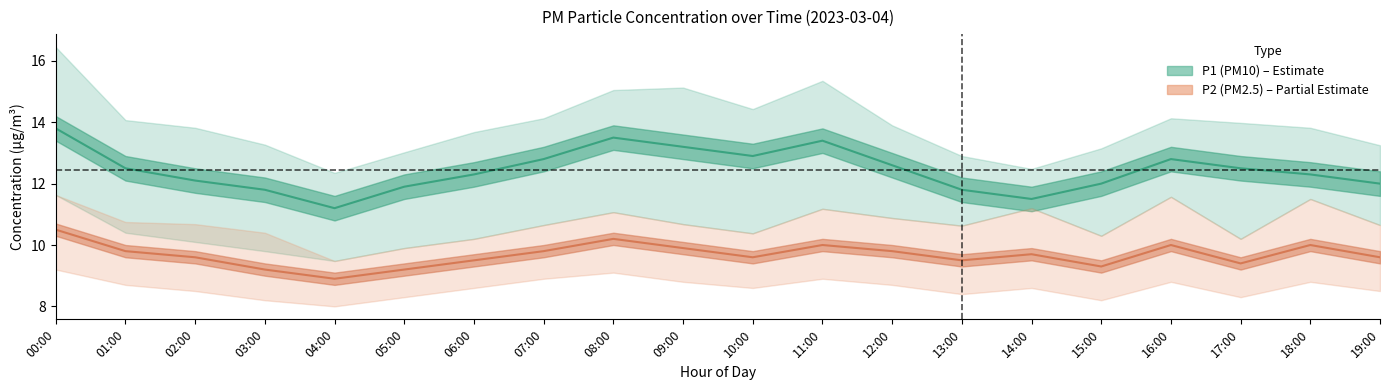

True or false: P1_lower and P1_upper cross at least once.

False